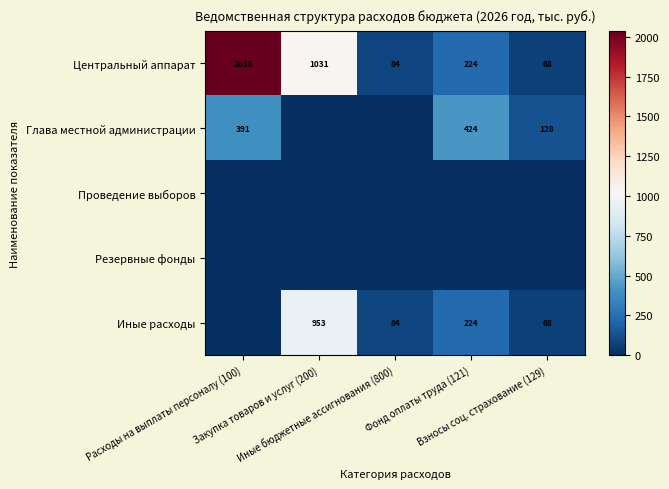

How many series are shown in this chart?

5